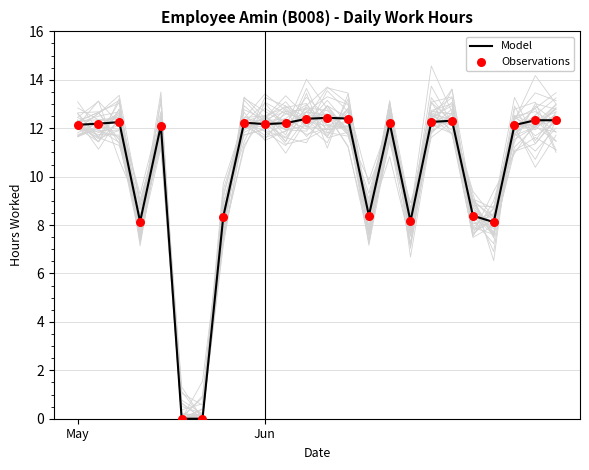

Which series has the widest spread of Y values?

Model